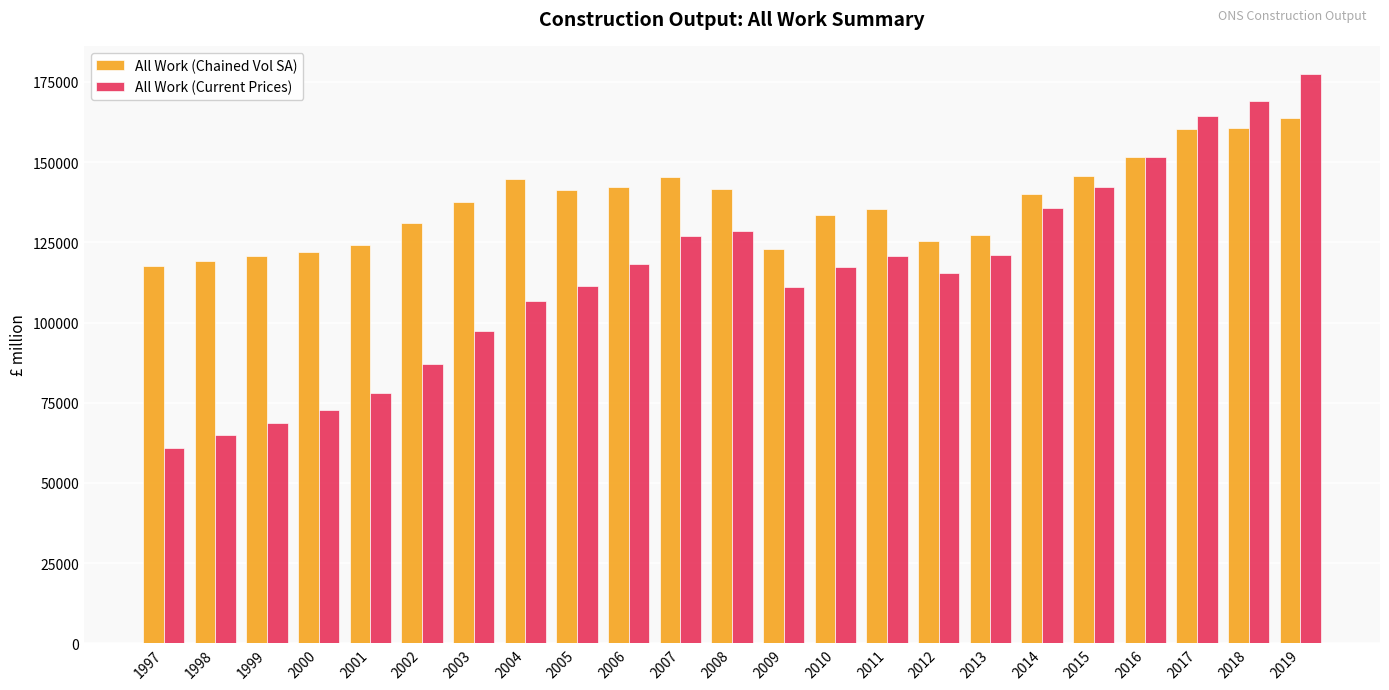

Between 2000 and 2016, which series saw the biggest shift?

All Work (Current Prices)